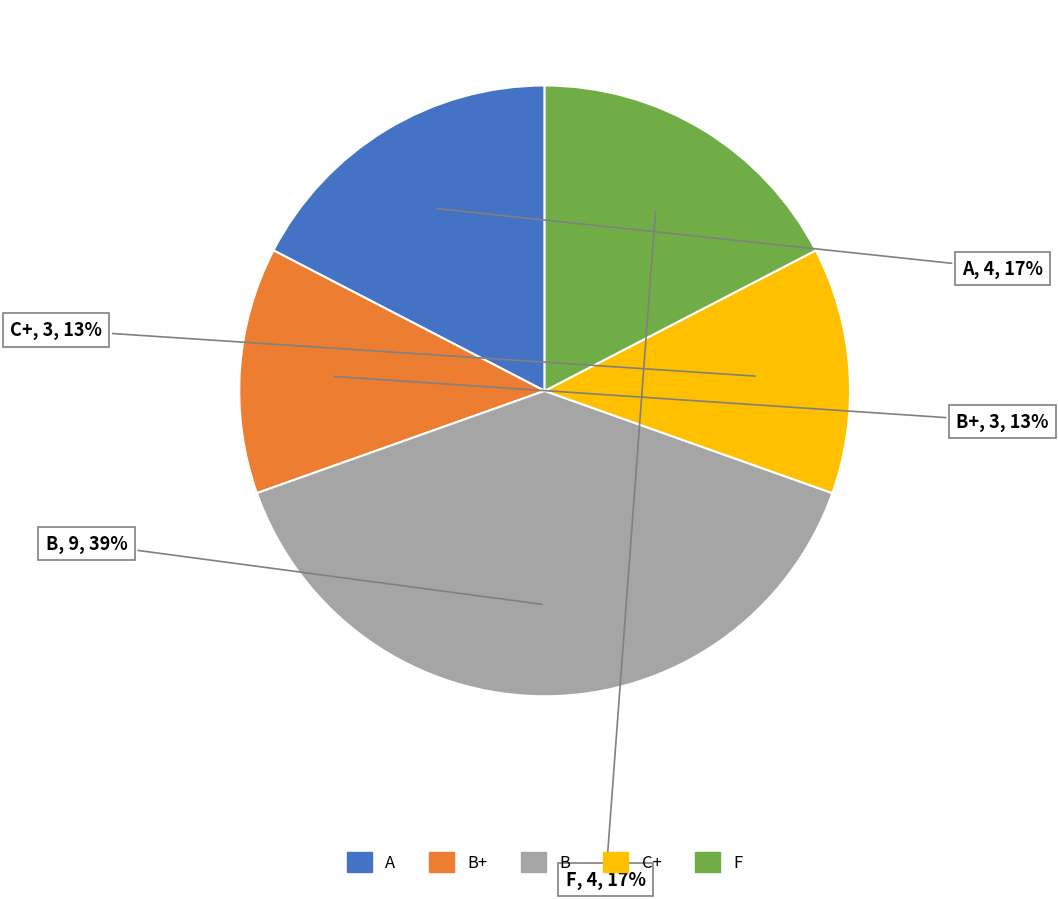

To the nearest percent, what is the average slice percentage?

20%